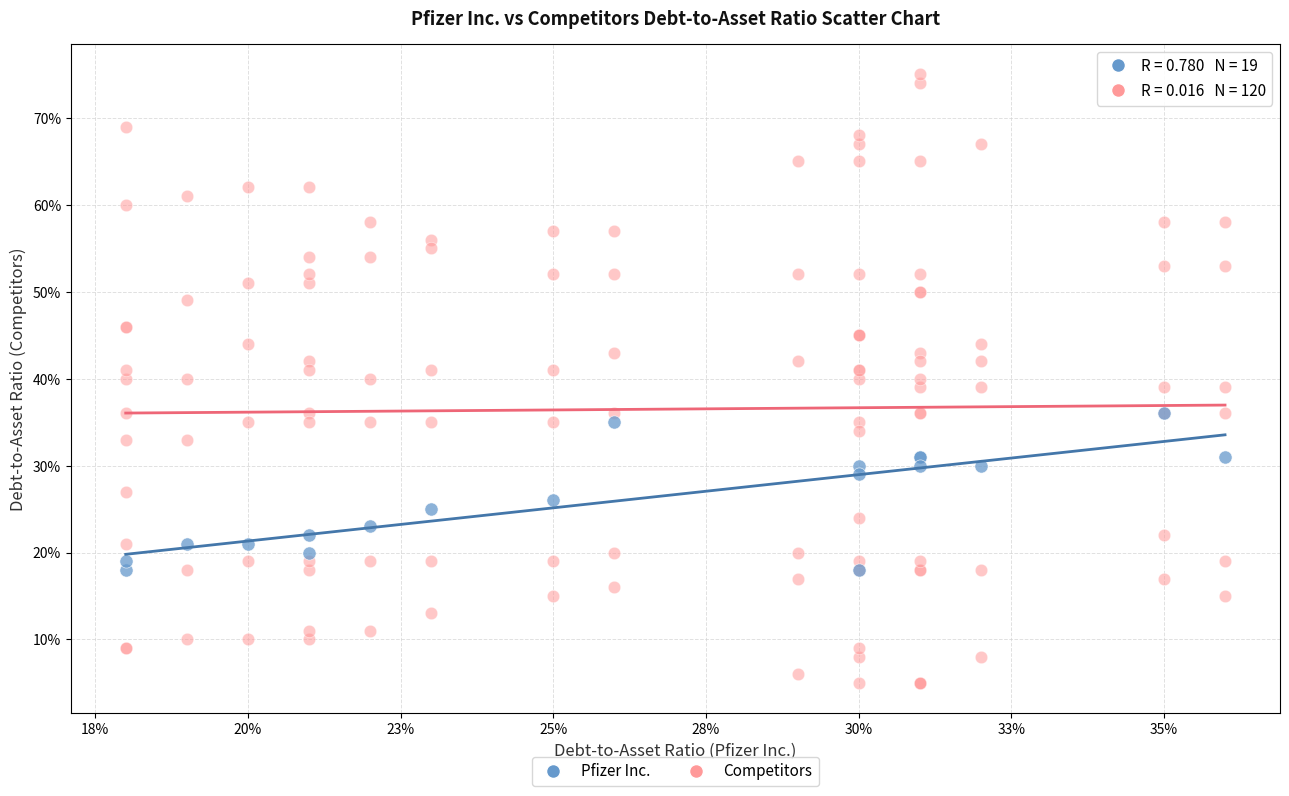

What are all the series names shown in the legend?

Pfizer Inc., Competitors